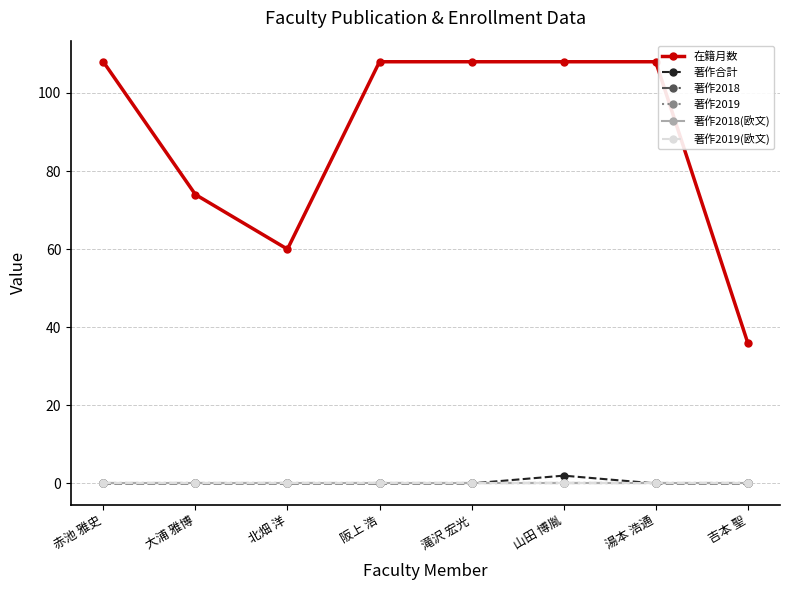

Which series has the largest total across all categories?

在籍月数